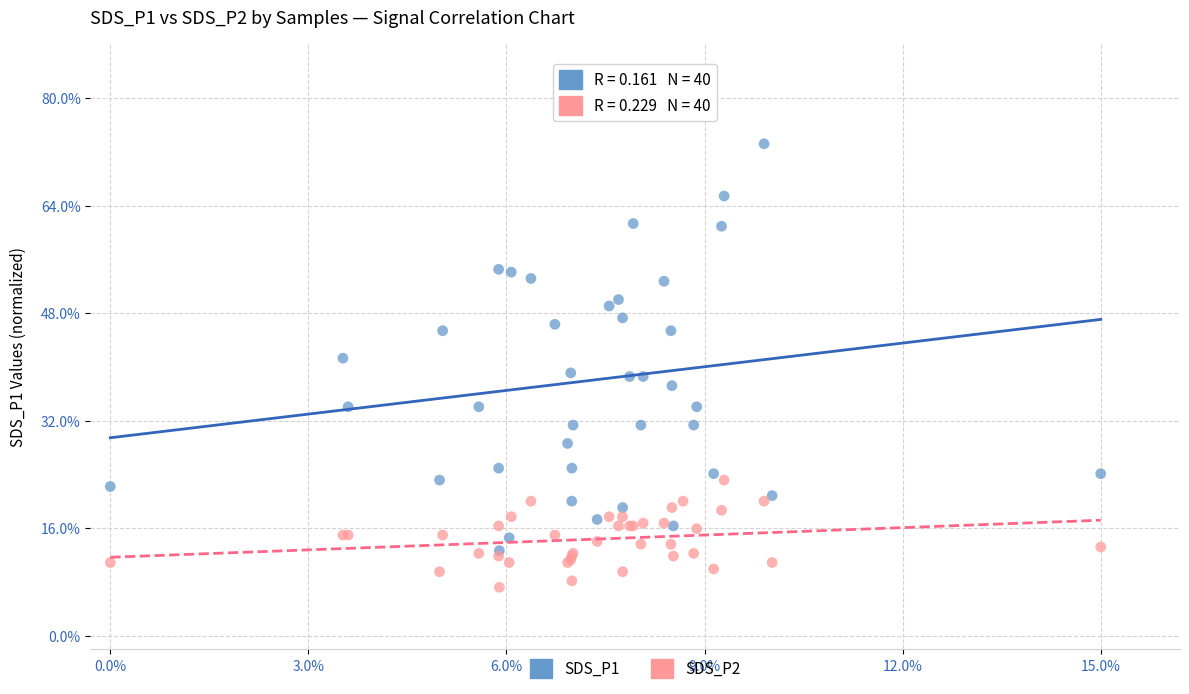

What are all the series names shown in the legend?

SDS_P1, SDS_P2